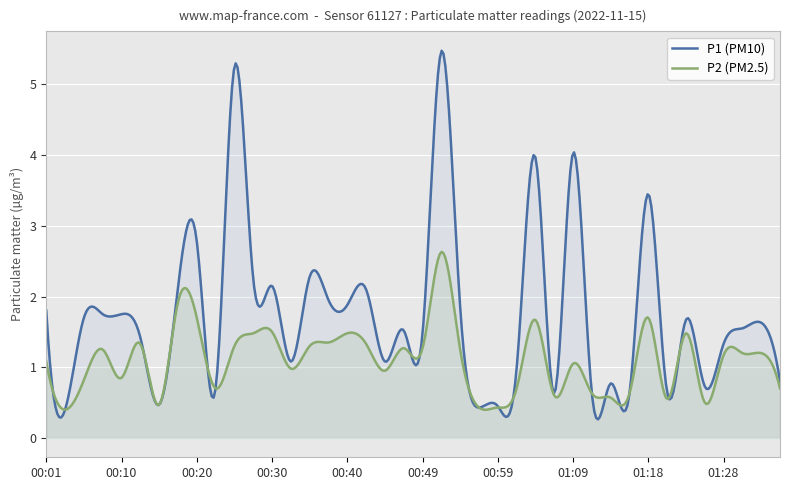

The P2 series shows 1.9 at 00:18. True or false?

True